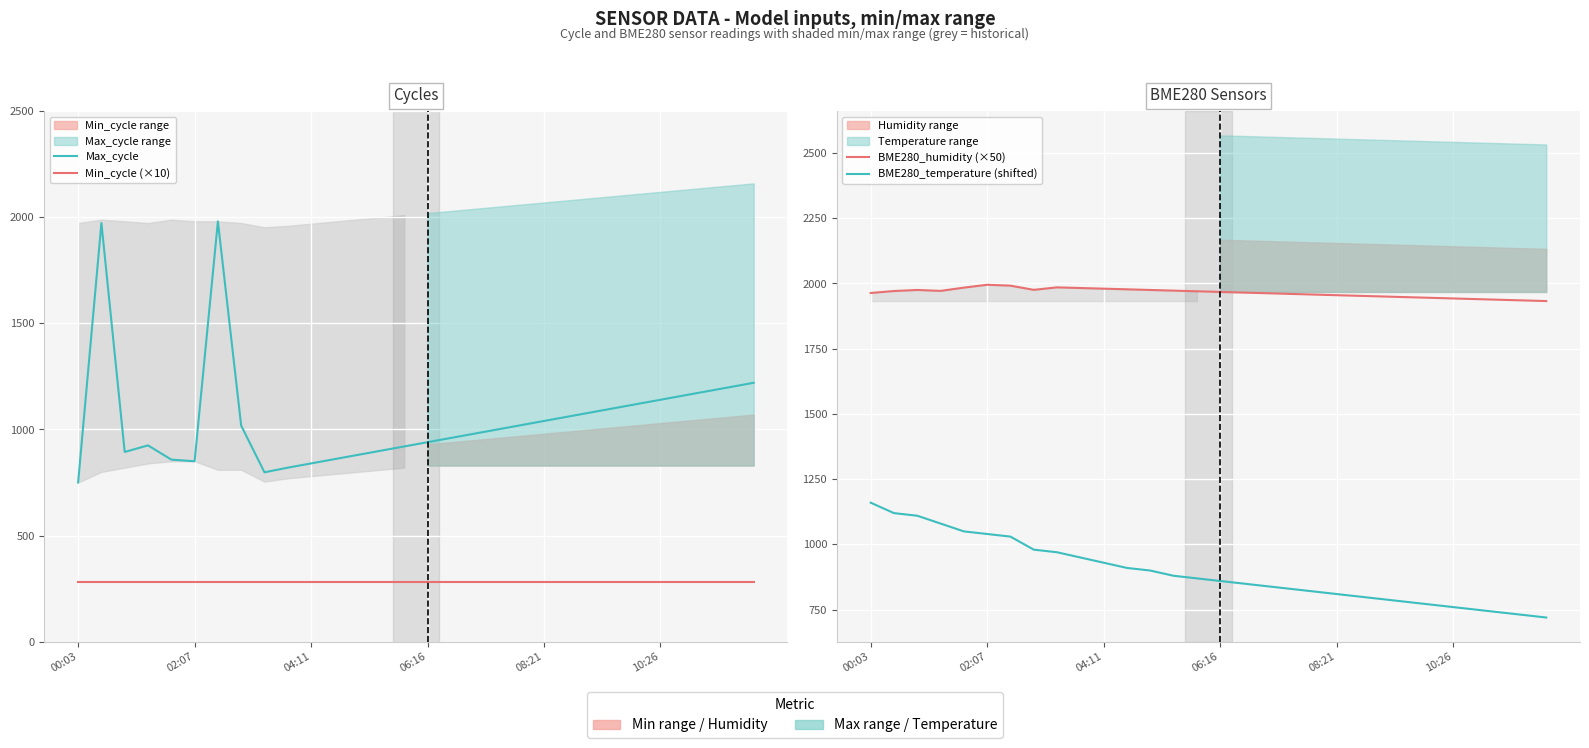

At which label does BME280_temperature (shifted) reach its peak?

00:03